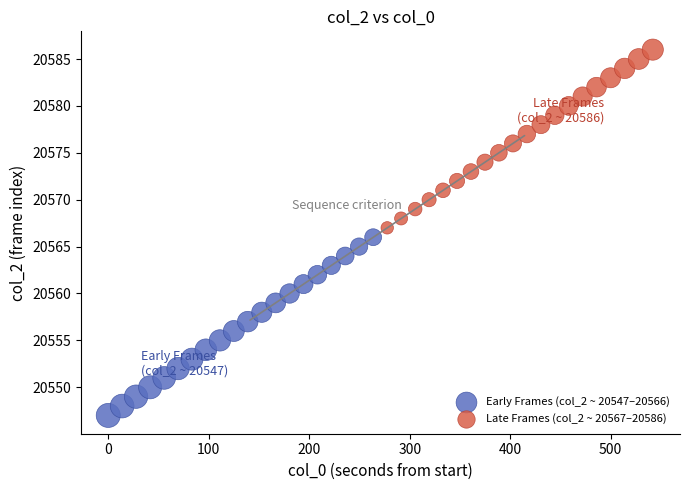

Which series contains the lowest Y value?

Early Frames (col_2 ~ 20547–20566)